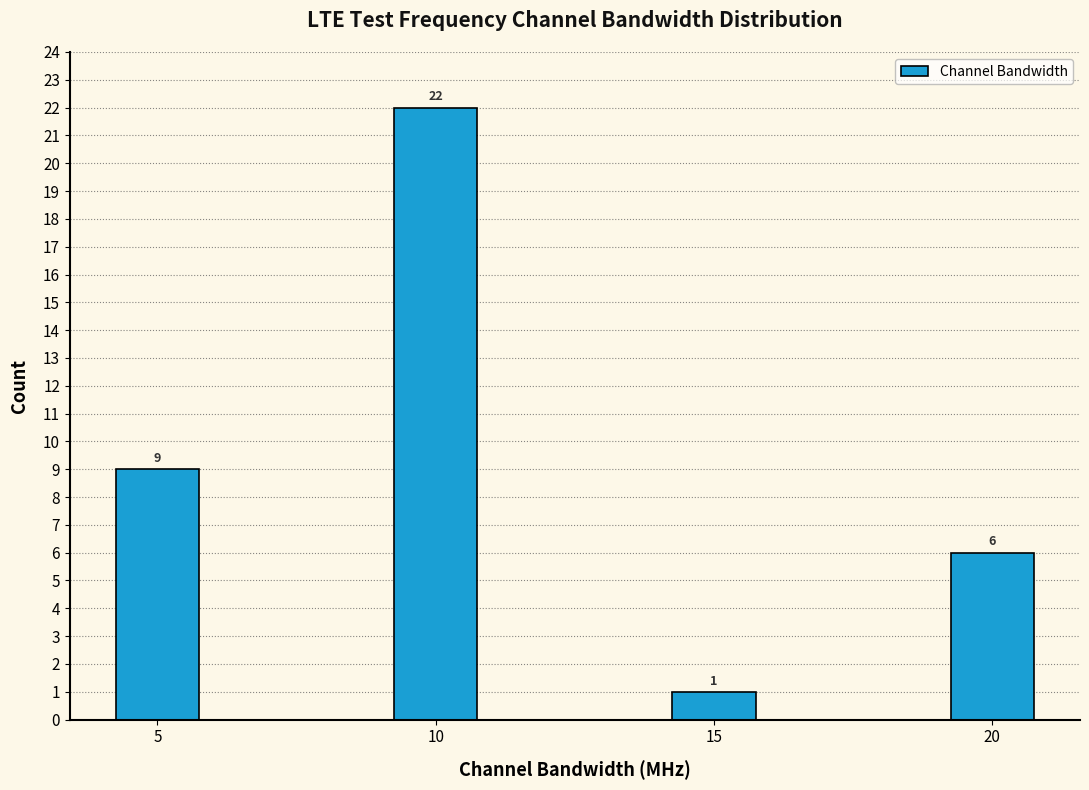

Reading left to right, list all the values displayed in this chart.

9	22	1	6